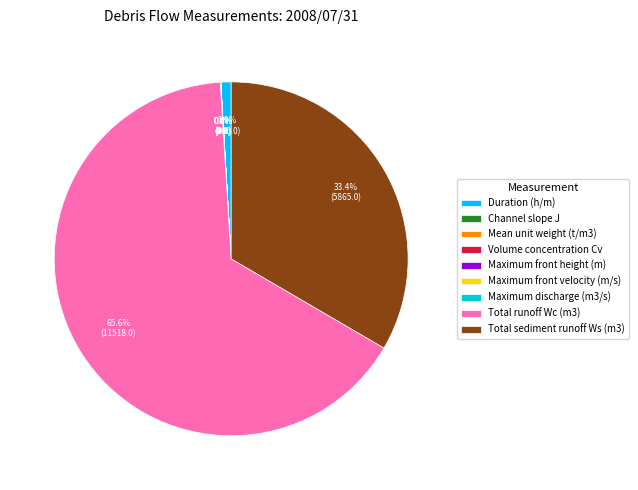

How much of the chart is everything except Duration (h/m)?

99.1%